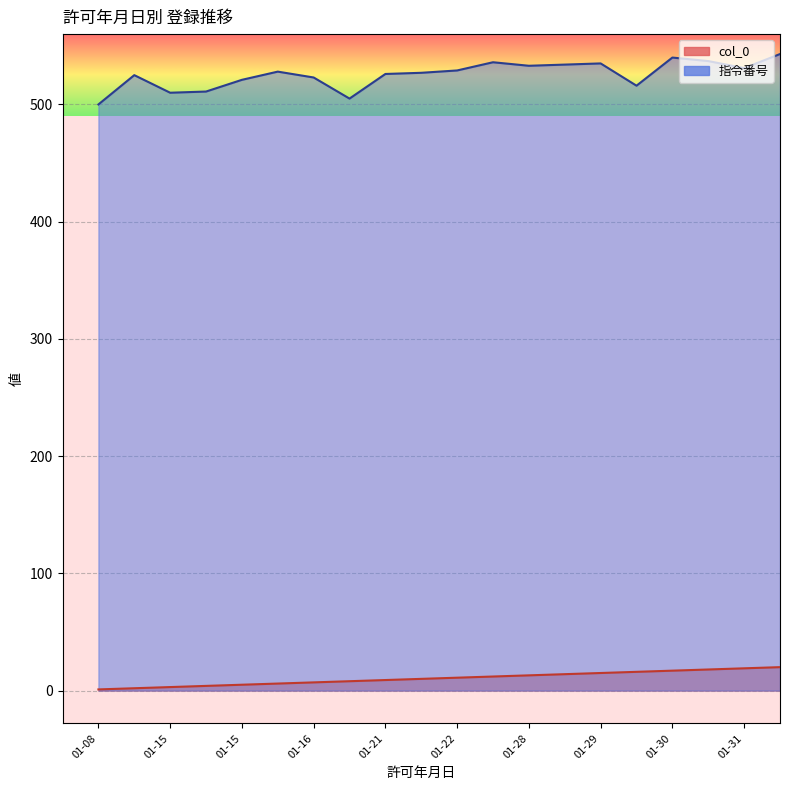

Between 2025-01-31 and 2025-01-30, which is larger?

2025-01-31